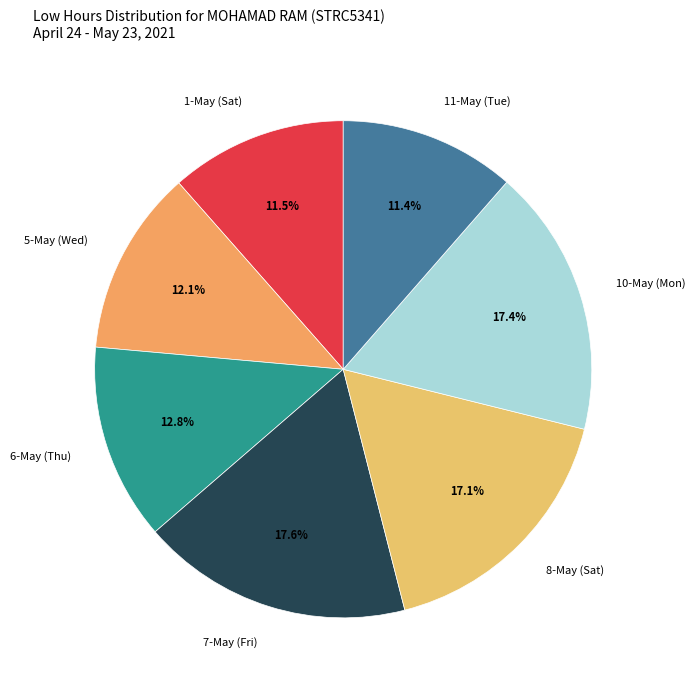

Does 6-May (Thu) account for over 50% of the chart?

No